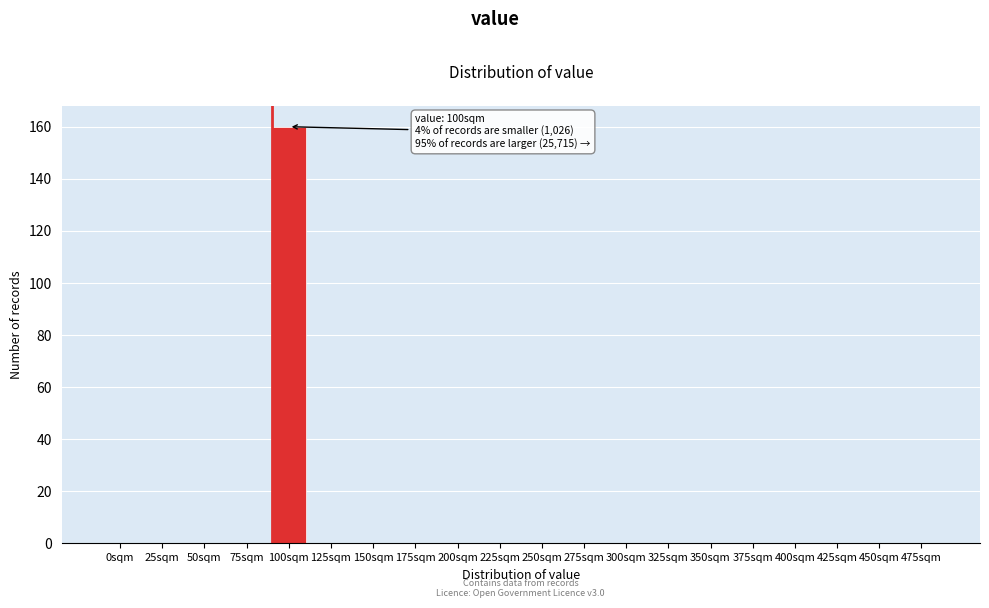

Reading left to right, transcribe all the data shown in this chart.

0sqm=0	25sqm=0	50sqm=0	75sqm=0	100sqm=160	125sqm=0	150sqm=0	175sqm=0	200sqm=0	225sqm=0	250sqm=0	275sqm=0	300sqm=0	325sqm=0	350sqm=0	375sqm=0	400sqm=0	425sqm=0	450sqm=0	475sqm=0